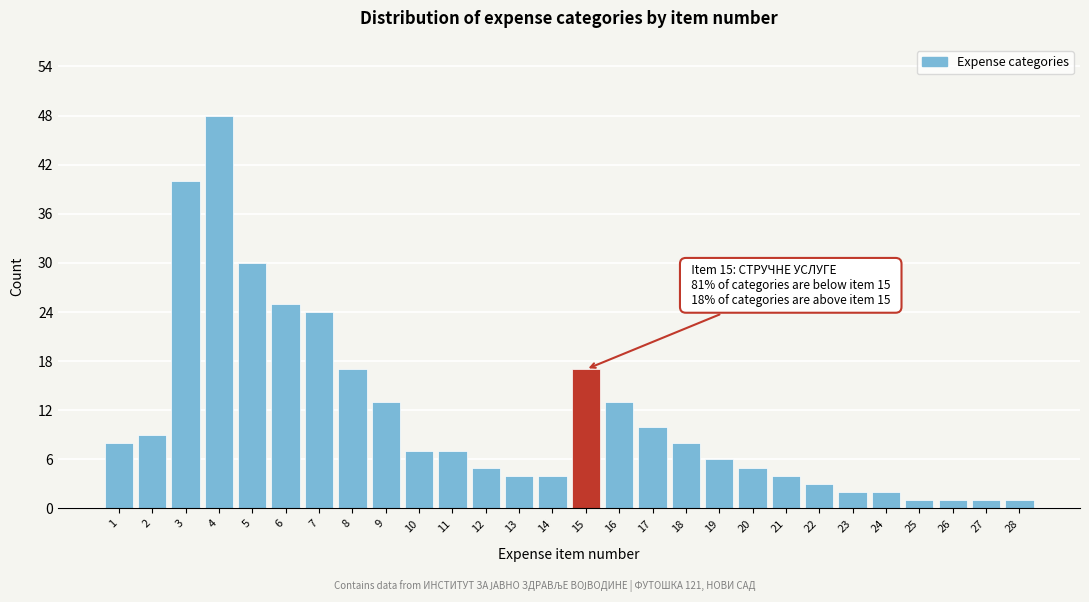

Reading left to right, extract all data points from this chart.

8	9	40	48	30	25	24	17	13	7	7	5	4	4	17	13	10	8	6	5	4	3	2	2	1	1	1	1